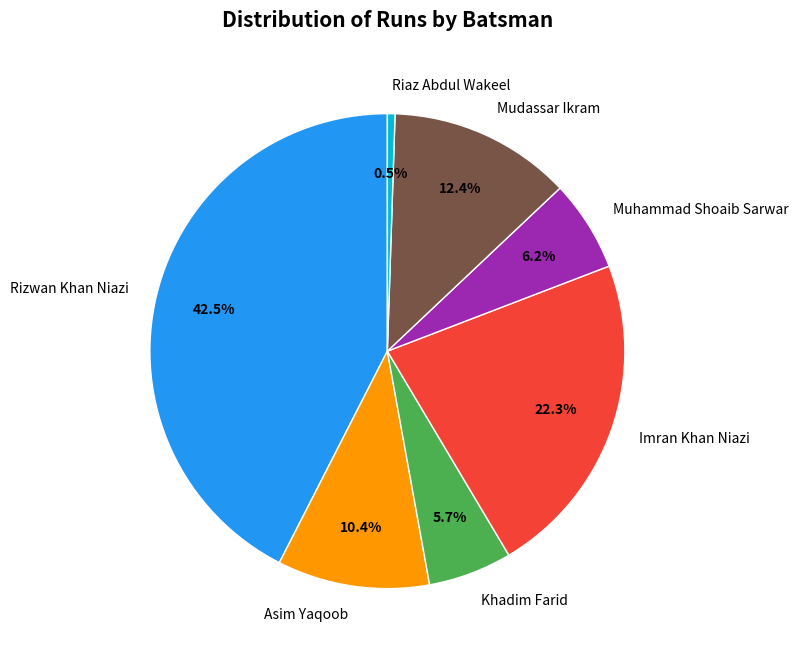

Does Riaz Abdul Wakeel represent more than half of the total?

No